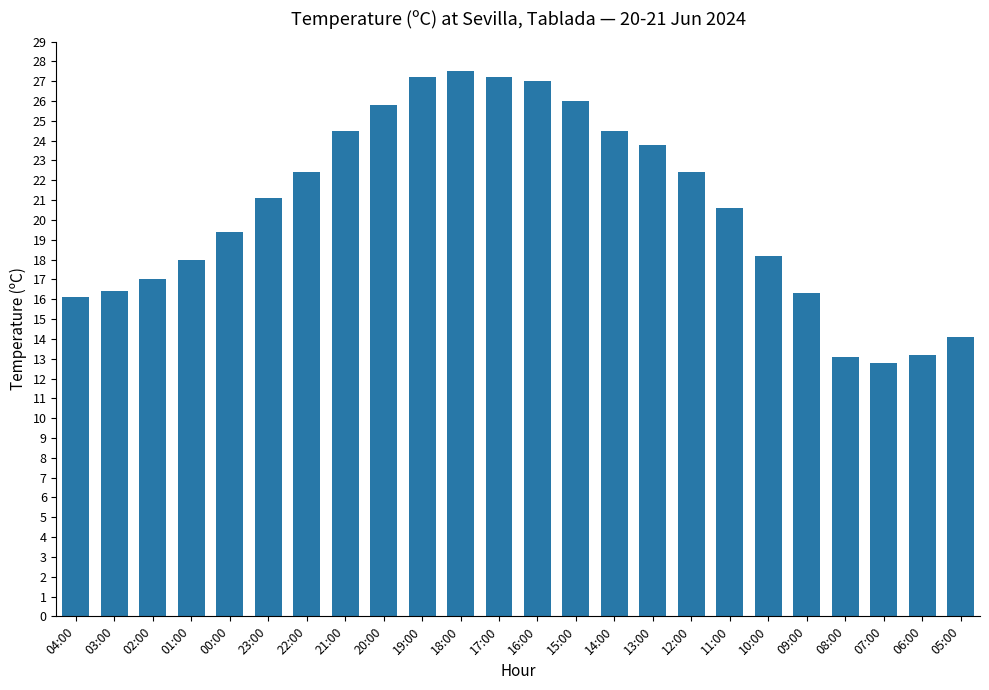

The chart shows a value of 8.2 at 02:00. True or false?

False